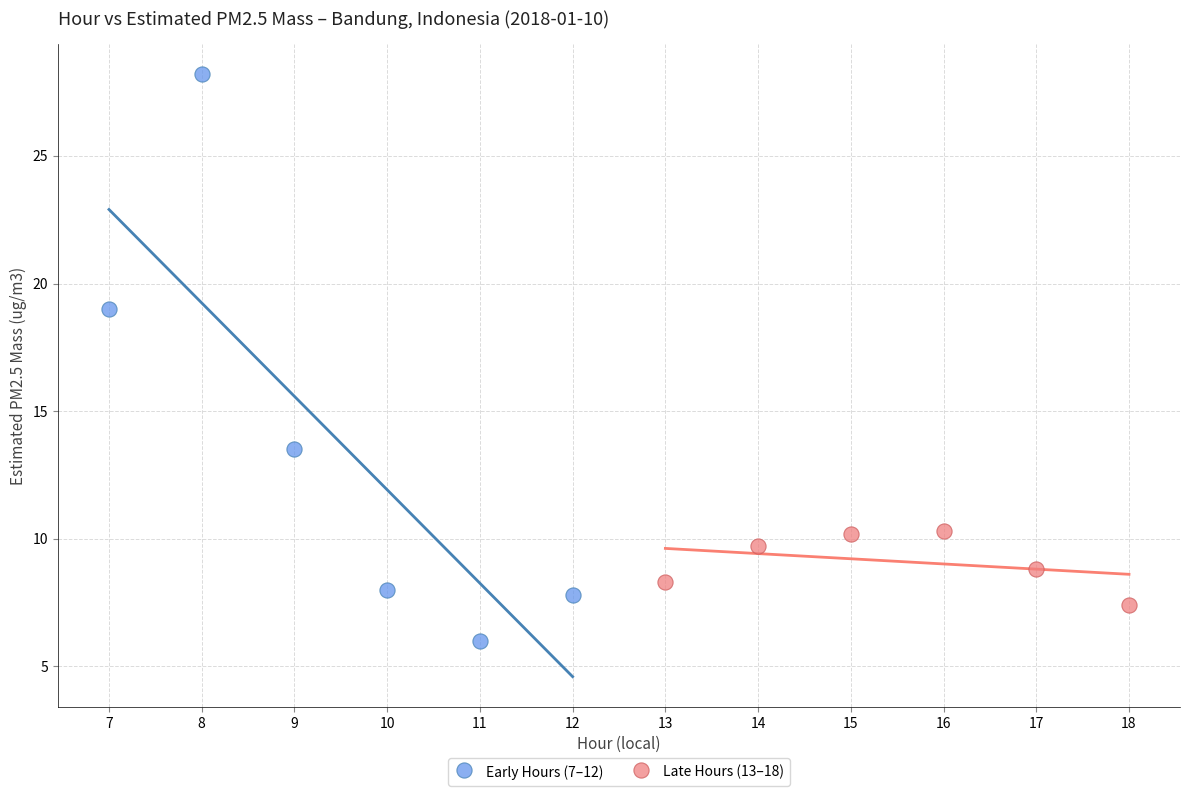

Which series has the largest Y range (max minus min)?

Early Hours (7–12)